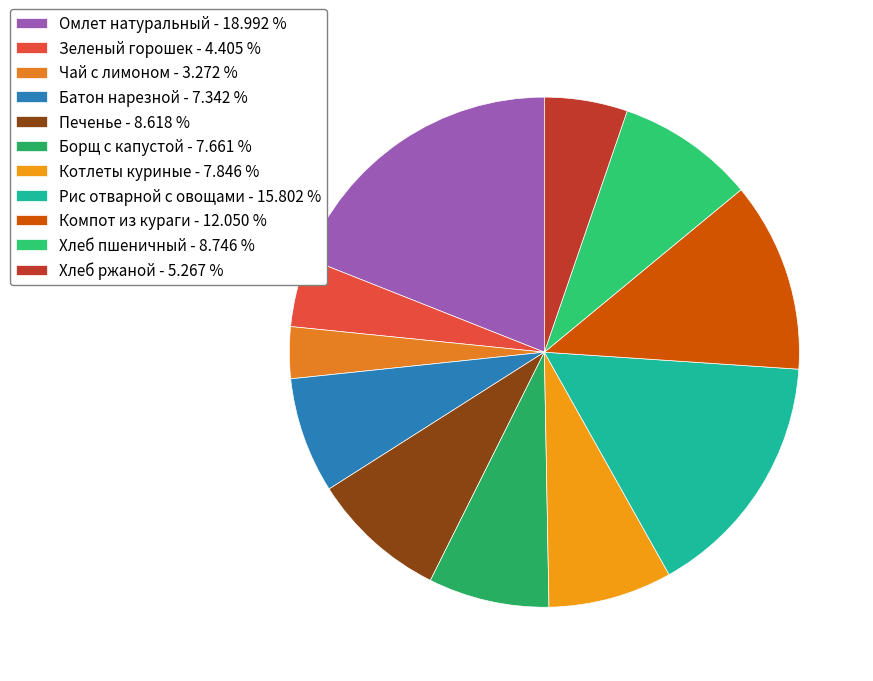

The Рис отварной с овощами slice represents 9% of the pie. True or false?

False